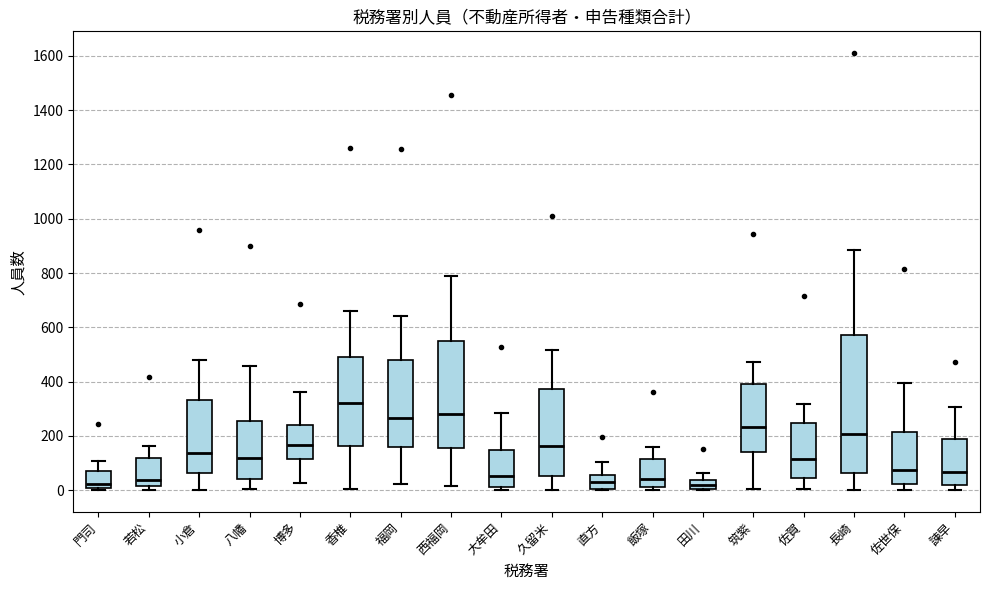

Where is the lower edge of the box for 八幡 on the y-axis? The values are not printed on the chart, so give them approximately, as read against the axis.

40